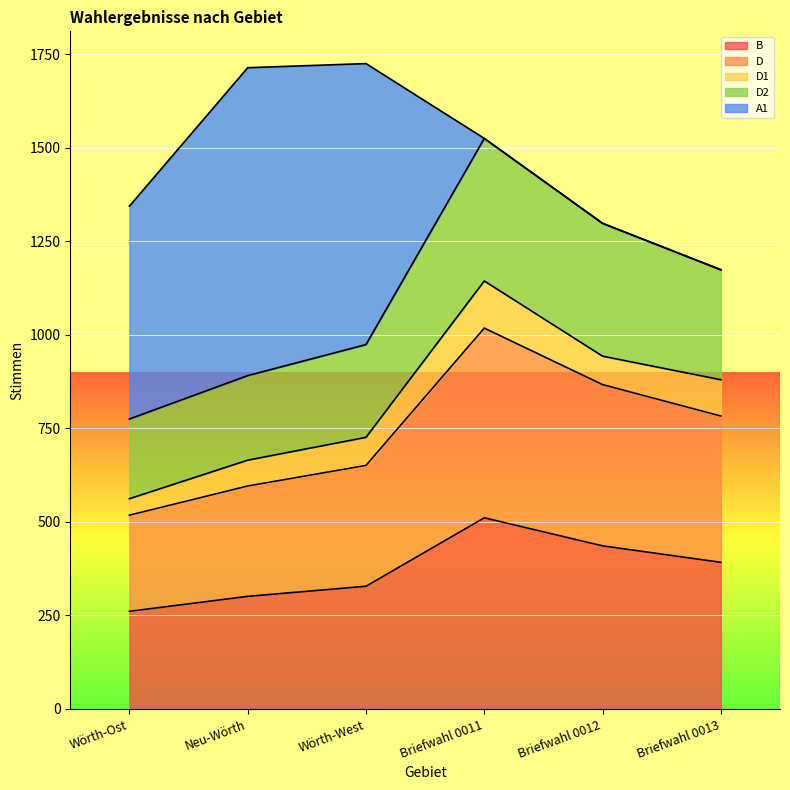

Is it true that B equals 261 at Wörth-Ost?

True